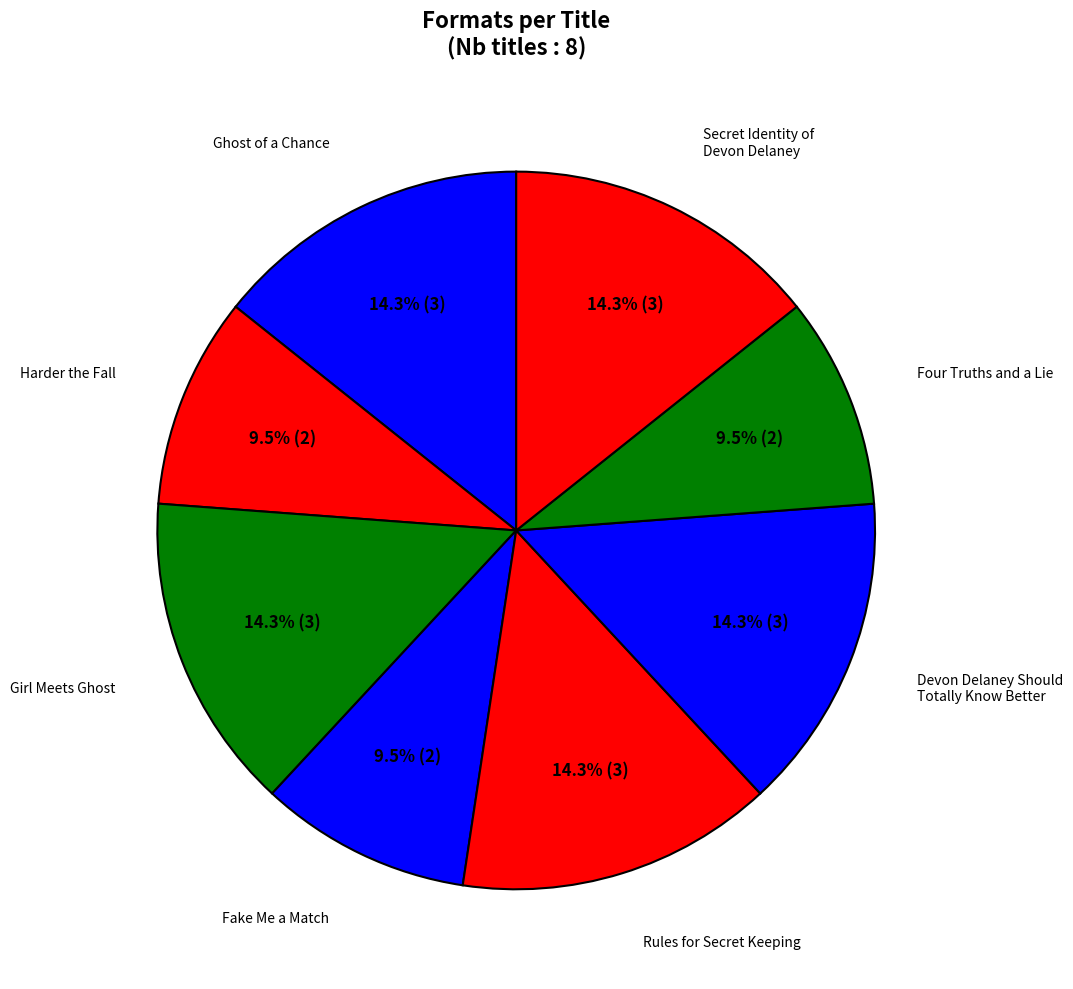

How many slices are in this pie chart?

8